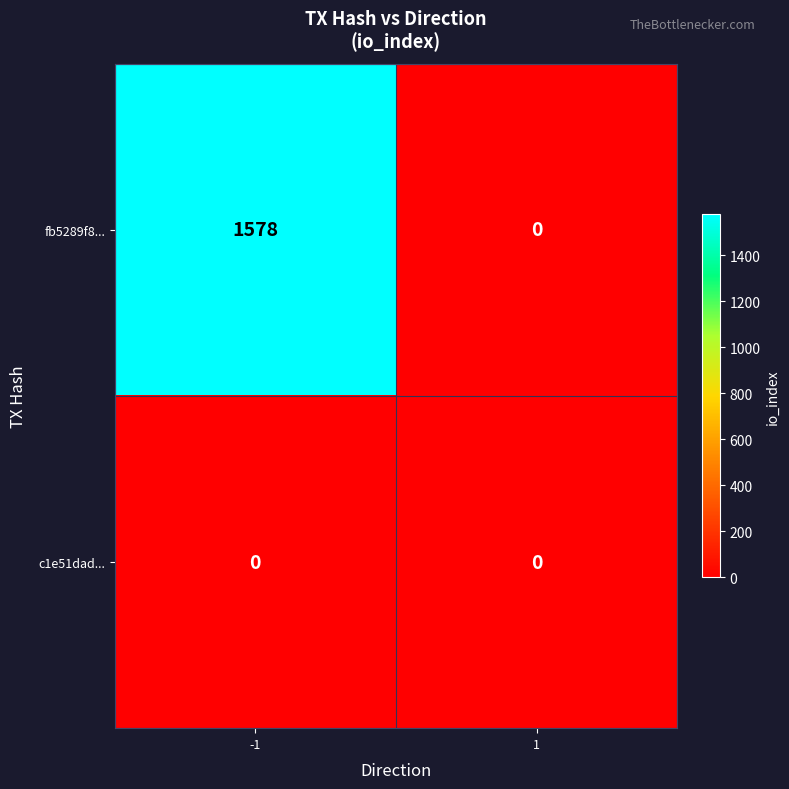

What is the sum of all fb5289f8... values?

1578